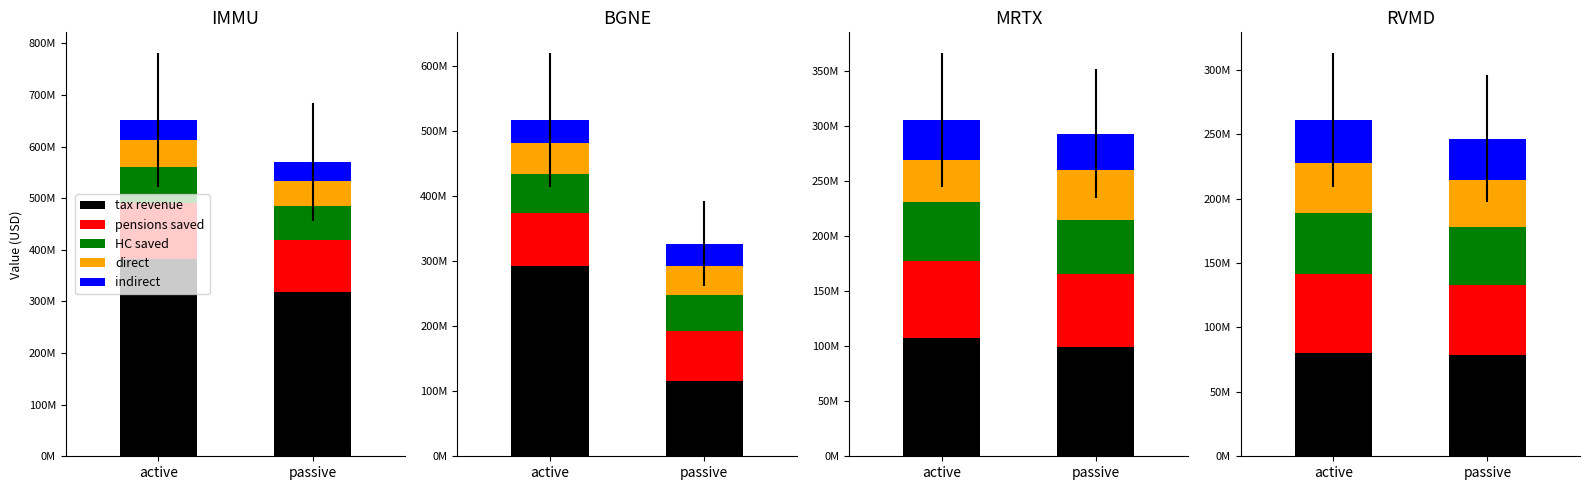

At which label is direct closest to 49096000?

1